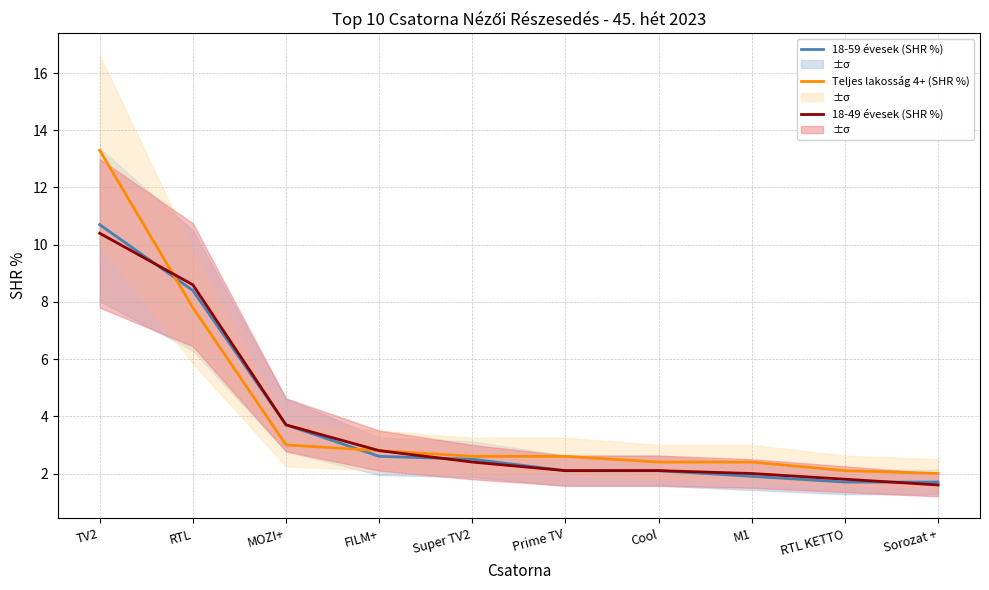

Is it true that 18-59 évesek (SHR %) equals 8.4 at RTL?

True